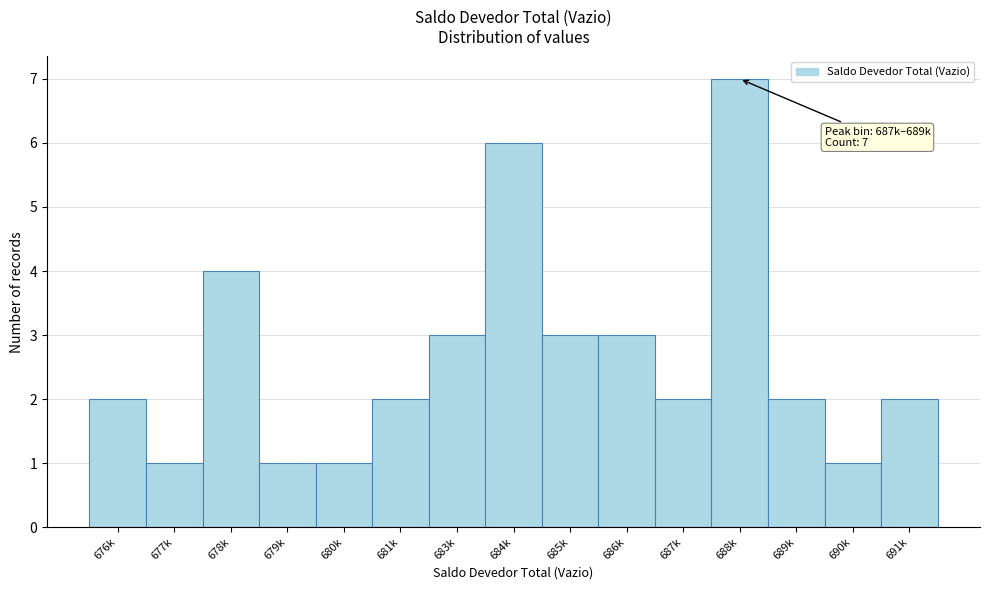

Reading left to right, transcribe all the data shown in this chart.

2	1	4	1	1	2	3	6	3	3	2	7	2	1	2